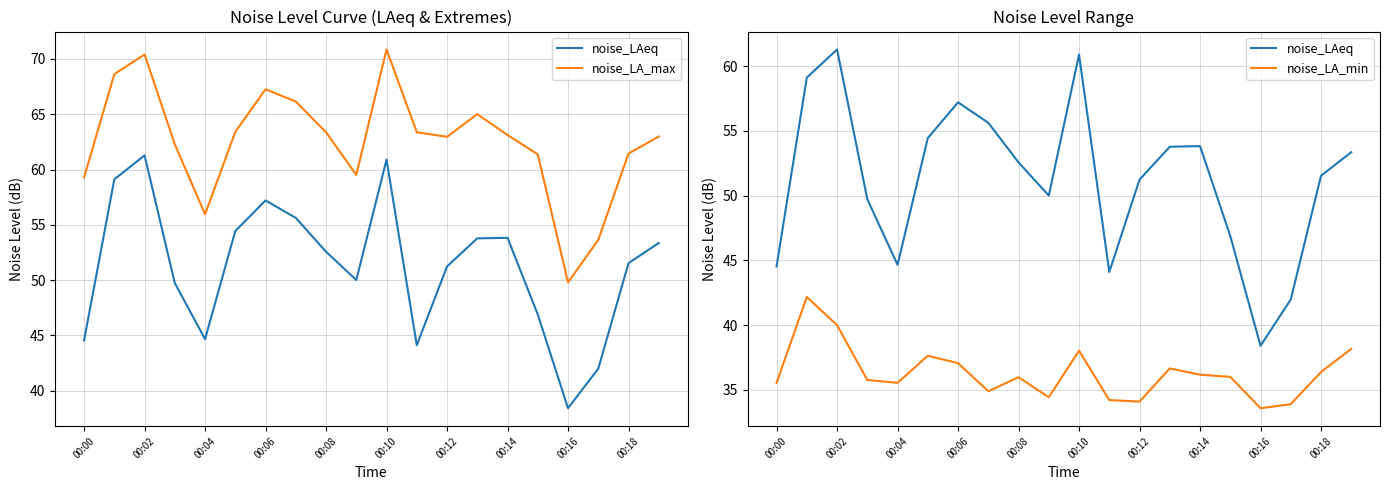

Reading left to right, extract all data points from this chart.

noise_LAeq: 44.5	59.1	61.3	49.7	44.6	54.4	57.2	55.6	52.6	50.0	60.9	44.1	51.2	53.8	53.8	46.9	38.4	42.0	51.5	53.4
noise_LA_max: 59.3	68.6	70.4	62.3	56.0	63.4	67.3	66.2	63.4	59.5	70.9	63.4	63.0	65.0	63.1	61.4	49.8	53.6	61.5	63.0
noise_LA_min: 35.5	42.2	40.0	35.8	35.5	37.6	37.1	34.9	36.0	34.4	38.0	34.2	34.1	36.6	36.2	36.0	33.6	33.9	36.4	38.2